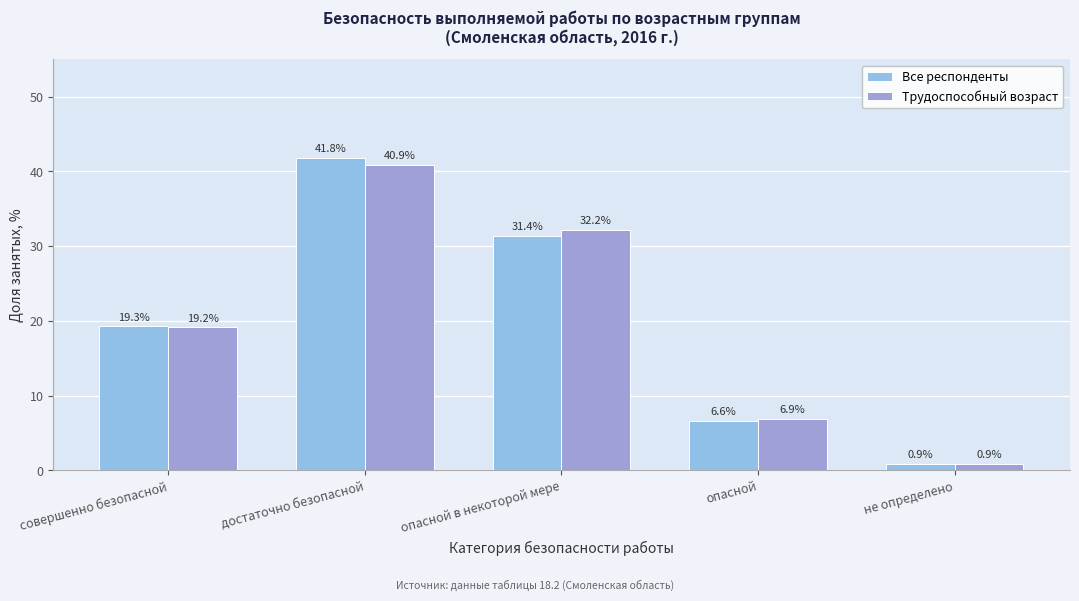

How many values in the Трудоспособный возраст series exceed 19?

3